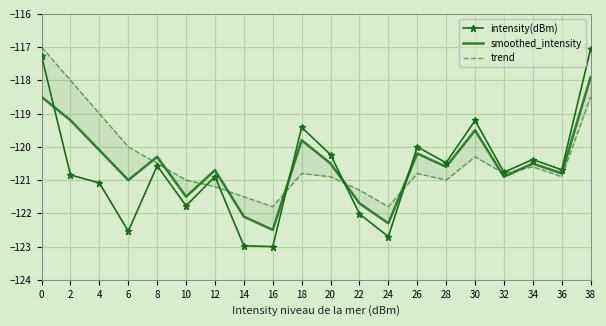

What is the difference between the maximum and minimum values in the smoothed_intensity series?

4.6